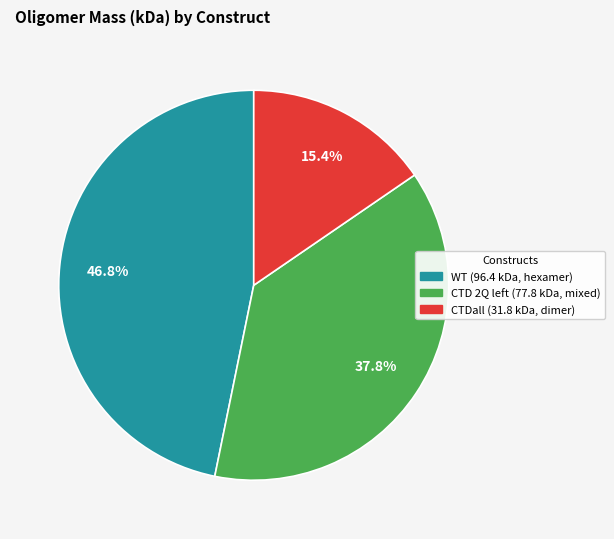

How much of the chart is everything except CTDall?

84.6%